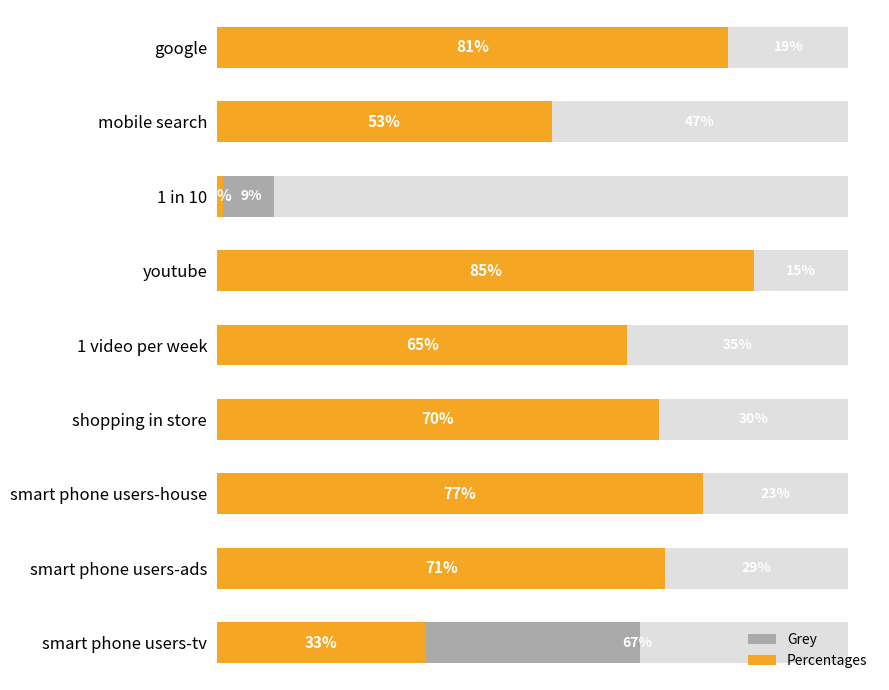

What is the sum of all Percentages values?

5.4